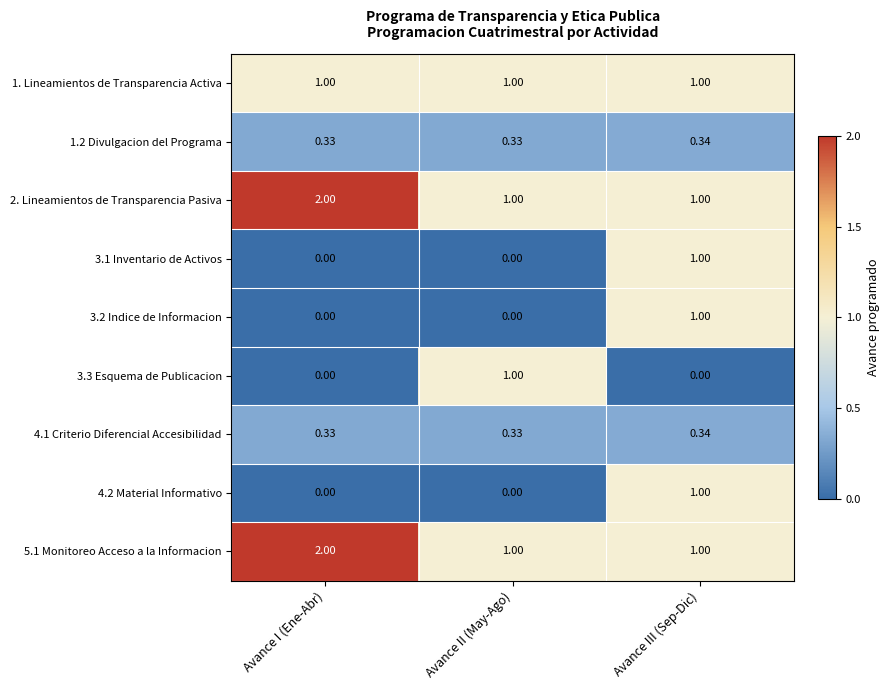

At which category is the sum across all series the highest?

Avance III (Sep-Dic)